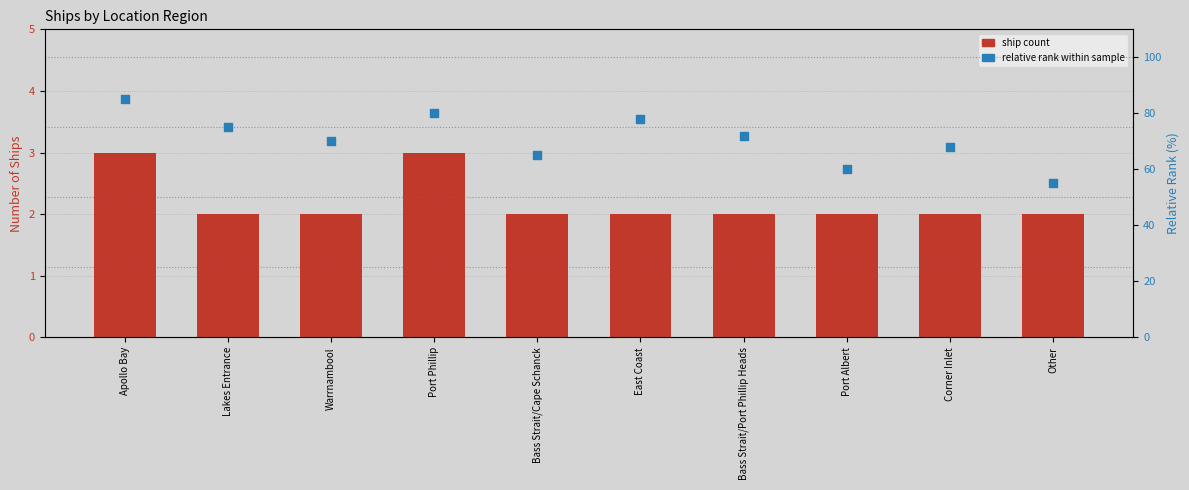

Which series has the widest spread of Y values?

relative rank